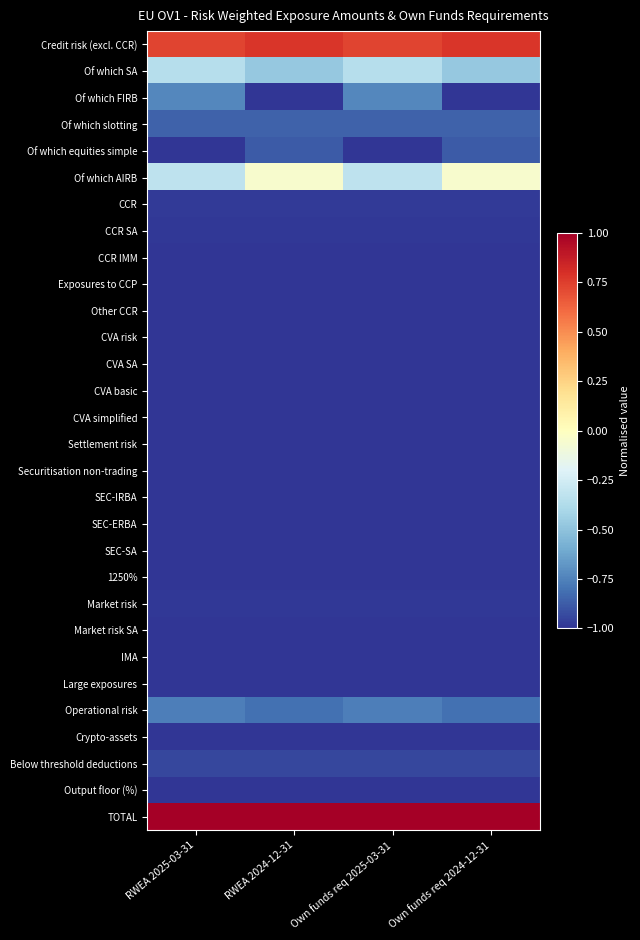

At RWEA 2024-12-31, list the series in order from largest to smallest.

TOTAL, Credit risk (excl. CCR), Of which AIRB, Of which SA, Operational risk, Of which slotting, Of which equities simple, Below threshold deductions, CCR, CCR SA, Market risk, IMA, CVA risk, Other CCR, Securitisation non-trading, SEC-IRBA, Market risk SA, SEC-ERBA, Exposures to CCP, 1250%, Of which FIRB, CCR IMM, CVA SA, CVA basic, CVA simplified, Settlement risk, SEC-SA, Large exposures, Crypto-assets, Output floor (%)